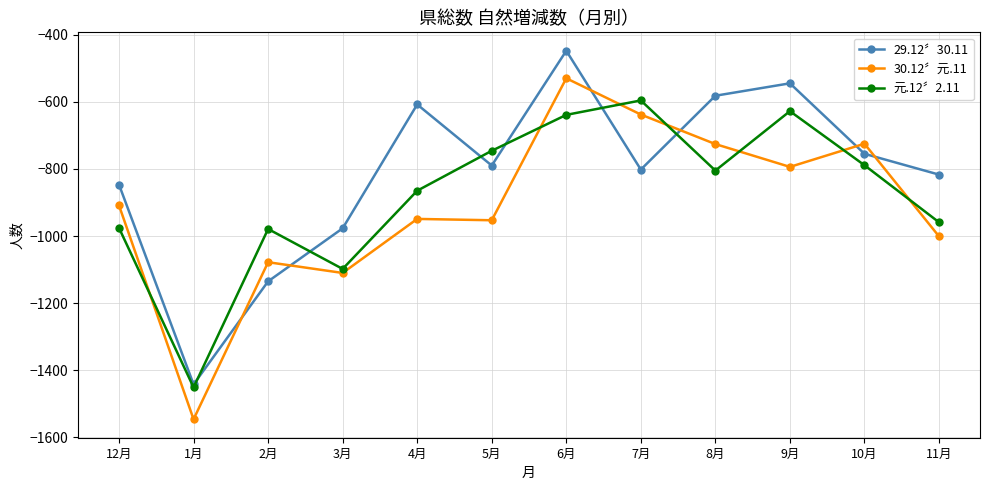

Which series has the largest range (max minus min)?

30.12〞元.11